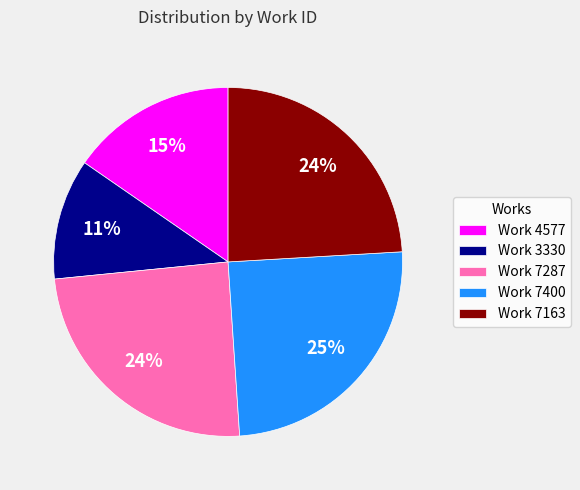

Is Work 7400 the majority of the pie?

No